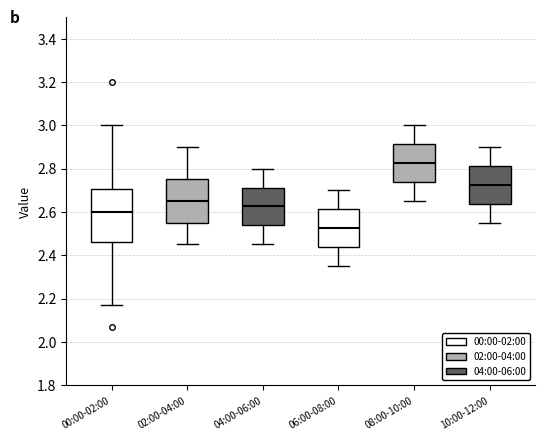

Reading left to right, read every box against the y-axis: the position of its median line, the range the box covers, and the ends of its whiskers. The values are not printed on the chart, so give them approximately, as read against the axis.

00:00-02:00: median 2.60, box 2.46 to 2.70, whiskers 2.18 to 3.00
02:00-04:00: median 2.66, box 2.56 to 2.76, whiskers 2.46 to 2.90
04:00-06:00: median 2.62, box 2.54 to 2.72, whiskers 2.46 to 2.80
06:00-08:00: median 2.52, box 2.44 to 2.62, whiskers 2.36 to 2.70
08:00-10:00: median 2.82, box 2.74 to 2.92, whiskers 2.66 to 3.00
10:00-12:00: median 2.72, box 2.64 to 2.82, whiskers 2.56 to 2.90